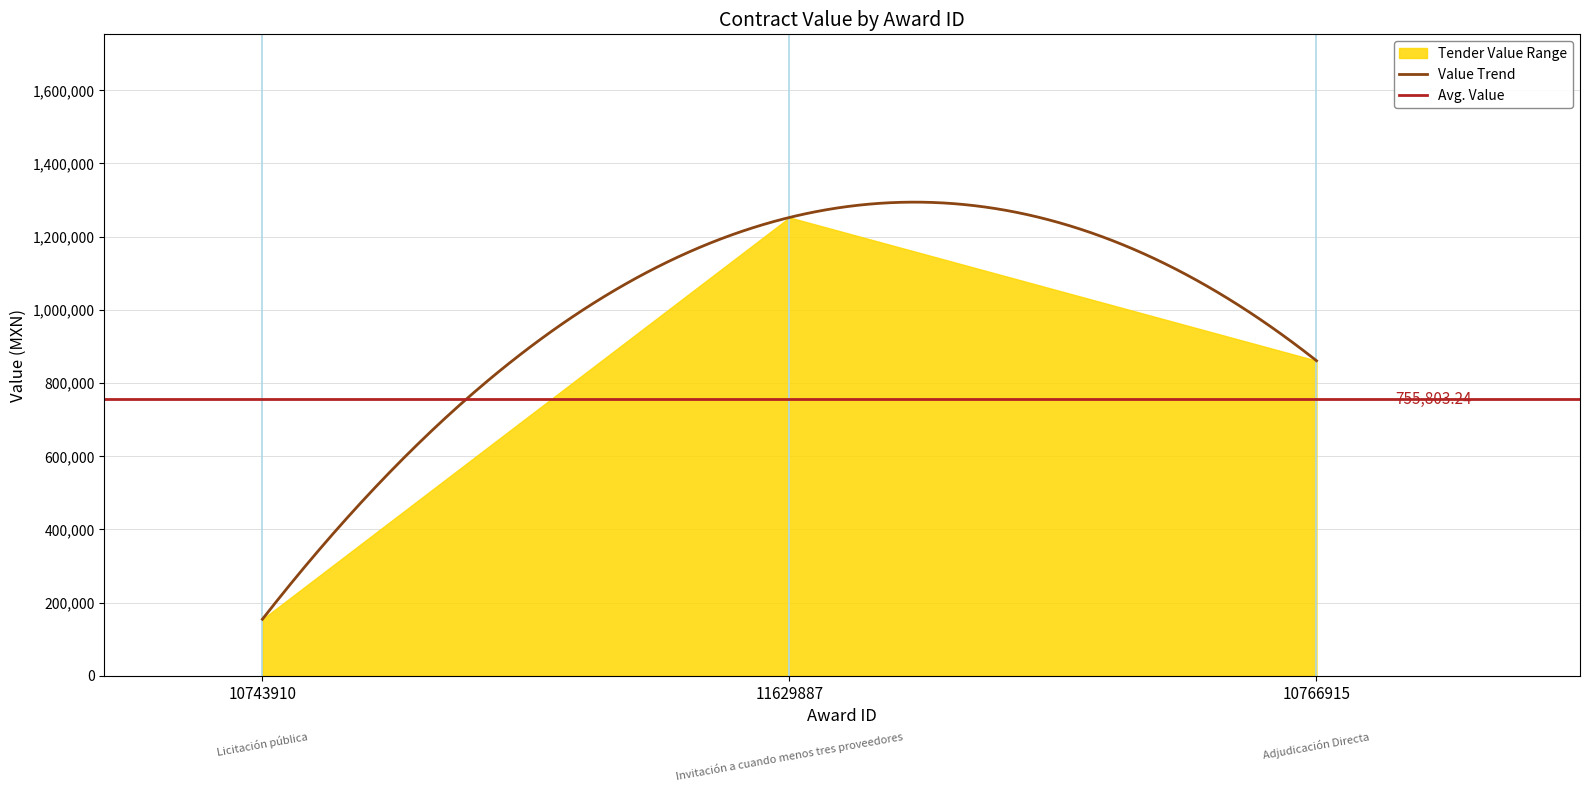

Between 10766915 and 10743910, which is larger?

10766915